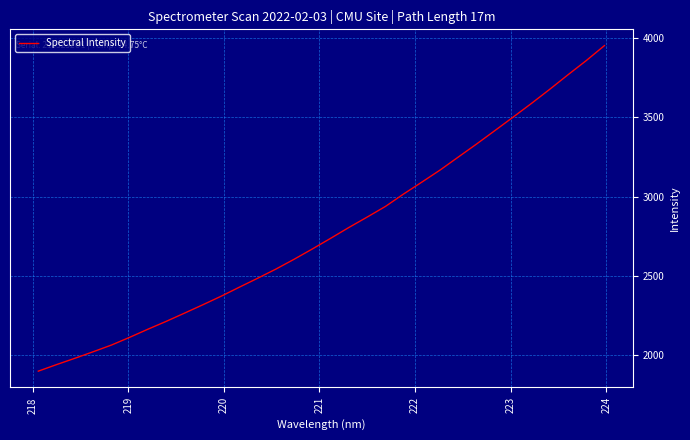

What is the greatest value displayed?

3953.6